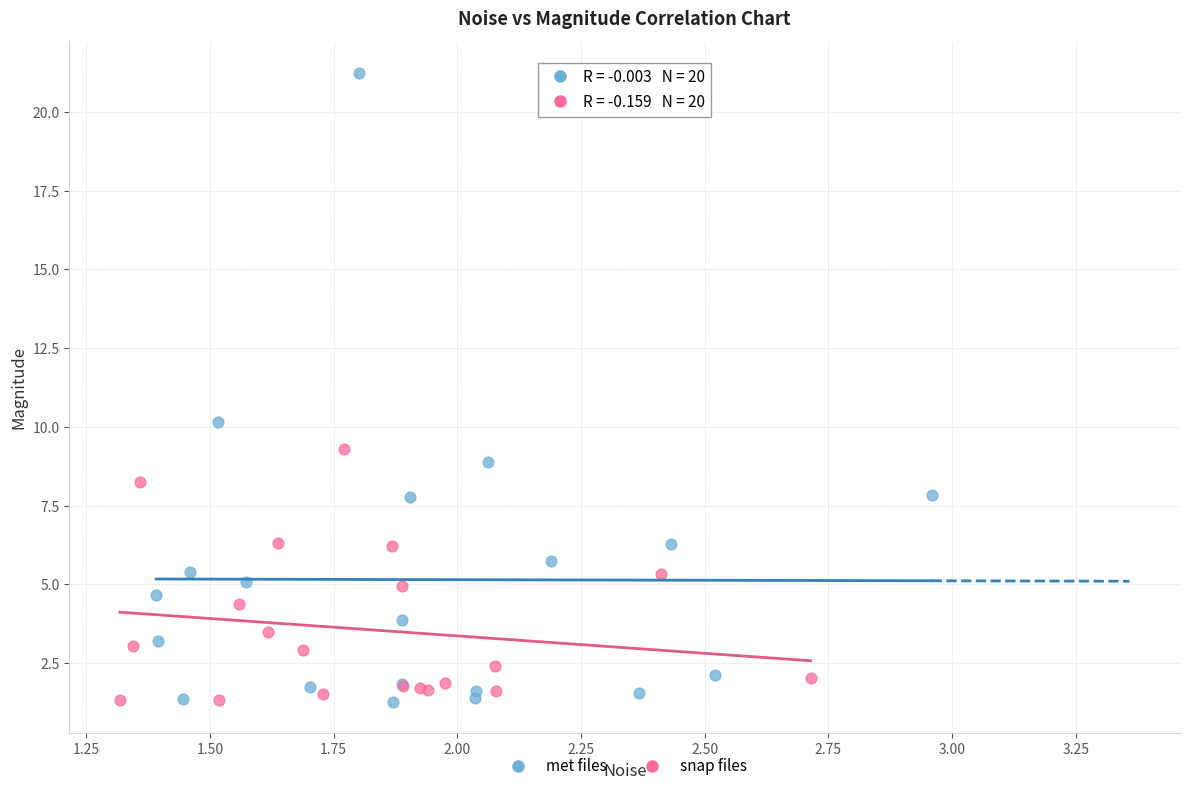

Which series reaches the maximum Y coordinate?

met files